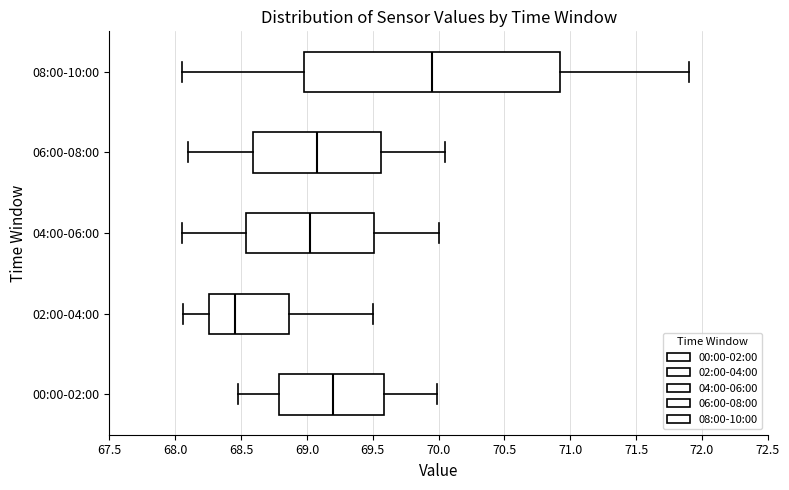

Which box has the furthest to the right median line?

08:00-10:00